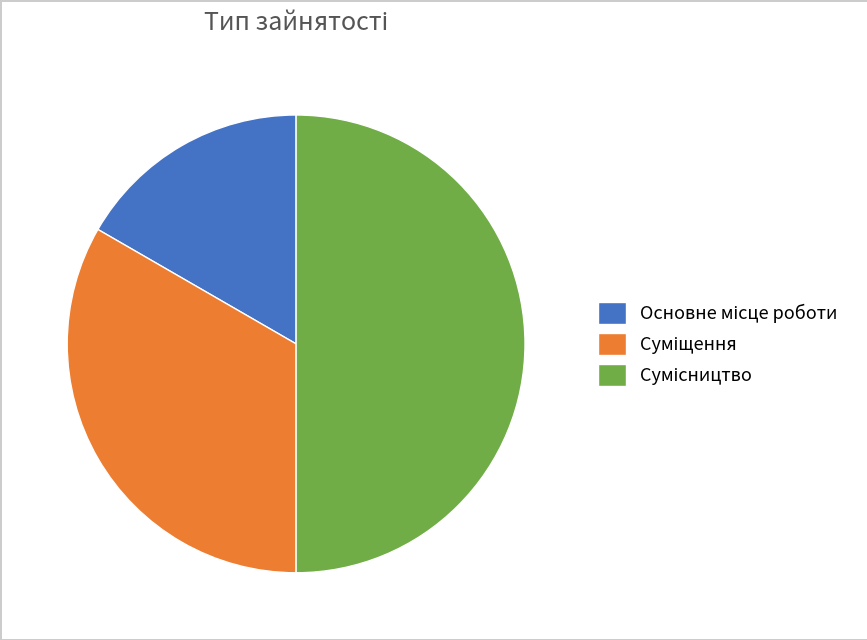

Count the number of slices in the pie.

3